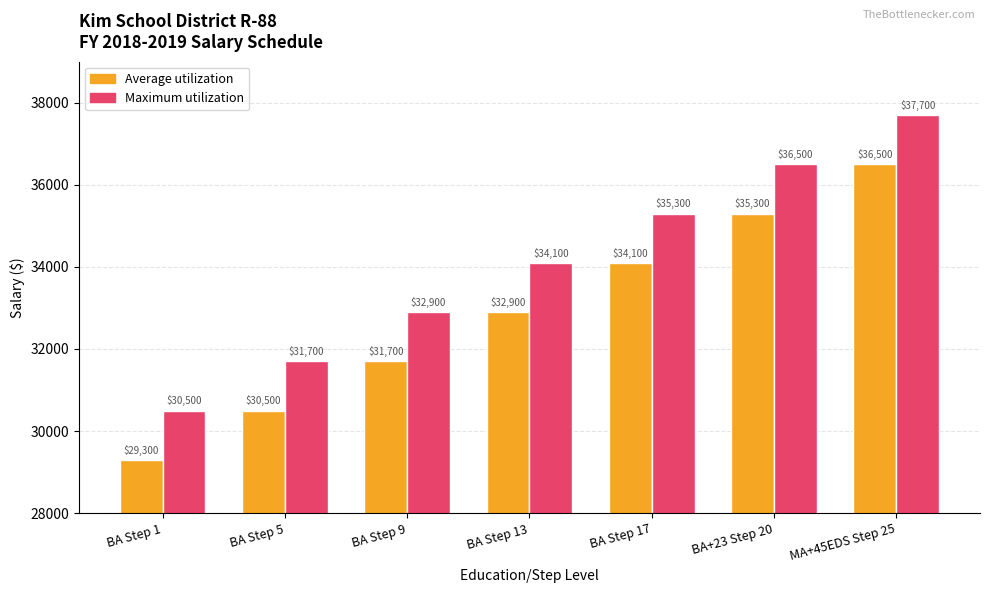

Is it true that Average utilization equals 36500 at MA+45EDS Step 25?

True